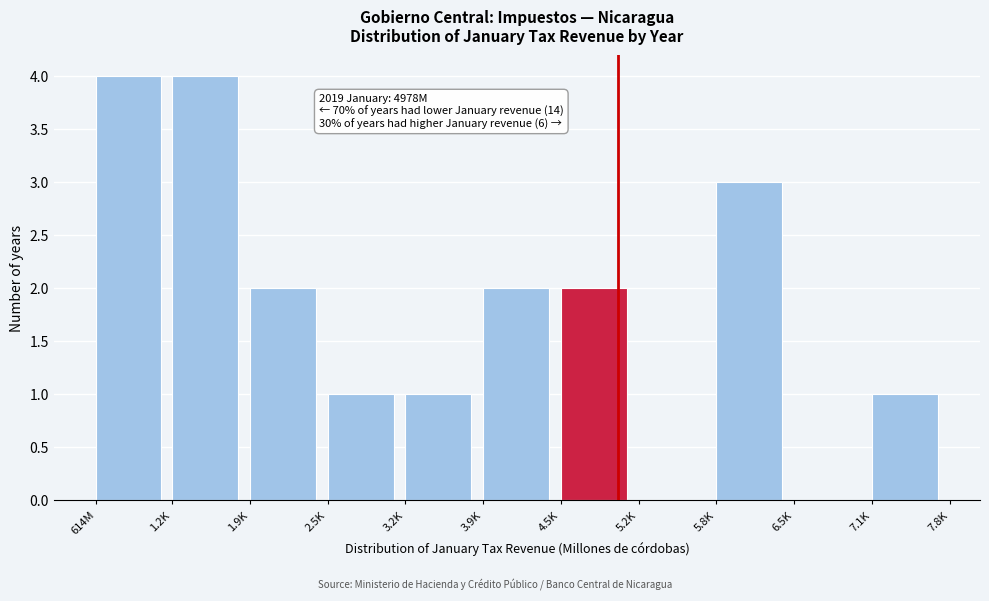

Reading left to right, what are all the values shown in this chart?

614M=4	1.2K=4	1.9K=2	2.5K=1	3.2K=1	3.9K=2	4.5K=2	5.2K=0	5.8K=3	6.5K=0	7.1K=1